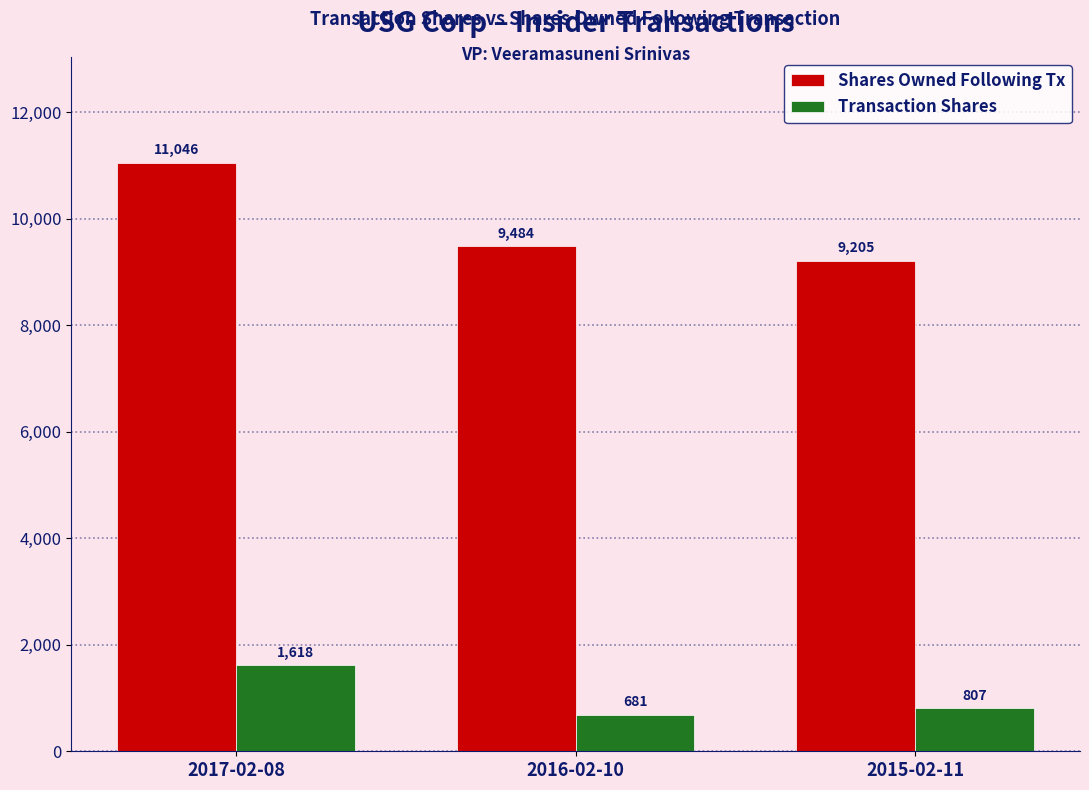

Is the value of Shares Owned Following Tx at 2016-02-10 greater than the value of Transaction Shares at 2017-02-08?

Yes